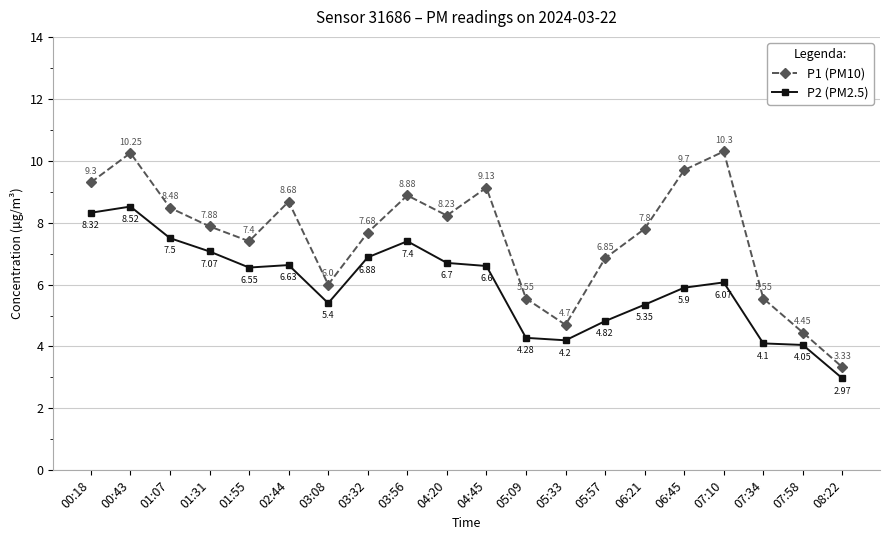

True or false: P1 (PM10) has more than 2 interior local peaks.

True